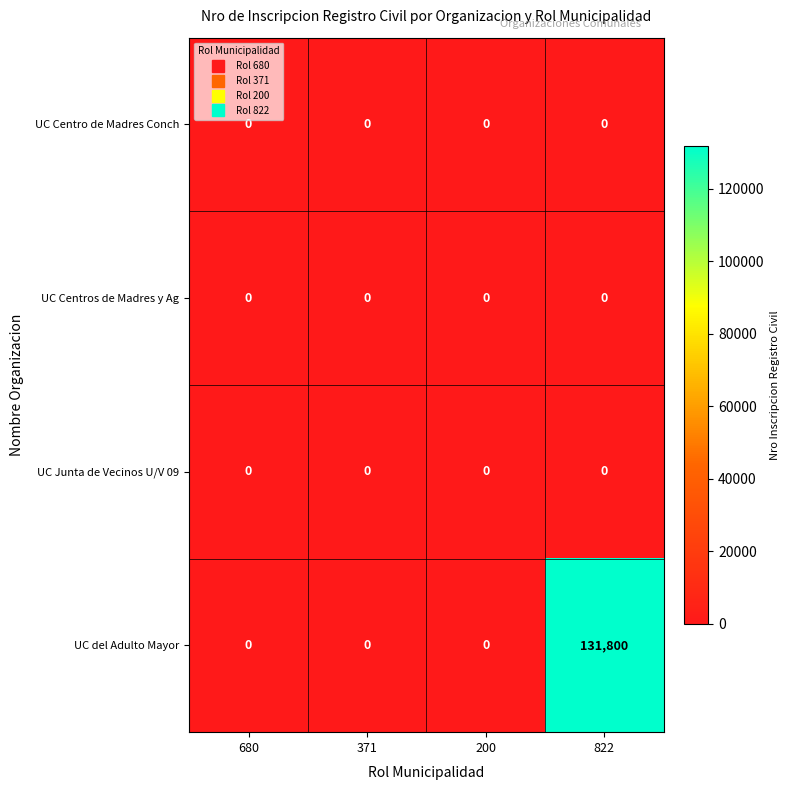

Reading left to right, transcribe all the data shown in this chart.

UC Centro de Madres Conch: 680=0	371=0	200=0	822=0
UC Centros de Madres y Ag: 680=0	371=0	200=0	822=0
UC Junta de Vecinos U/V 09: 680=0	371=0	200=0	822=0
UC del Adulto Mayor: 680=0	371=0	200=0	822=131800